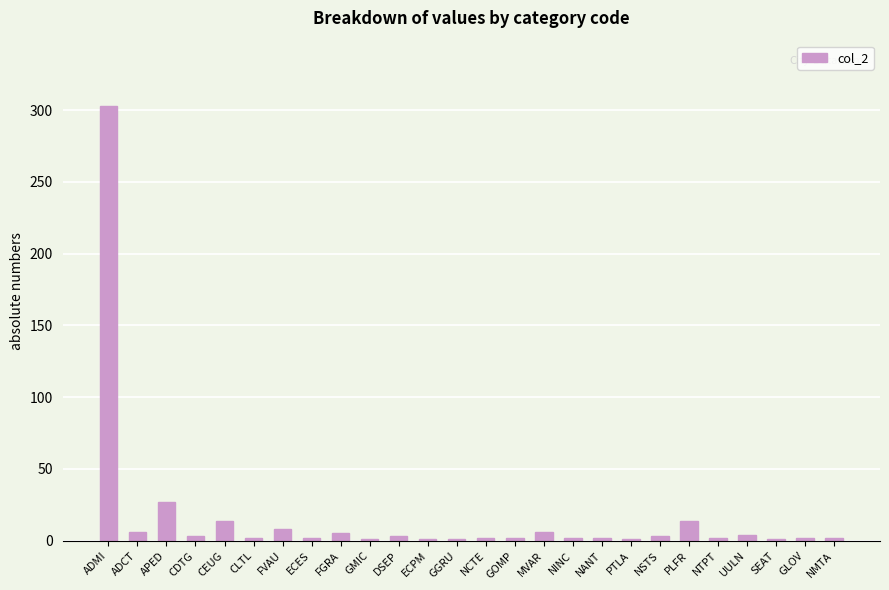

Count the number of data series in this chart.

1